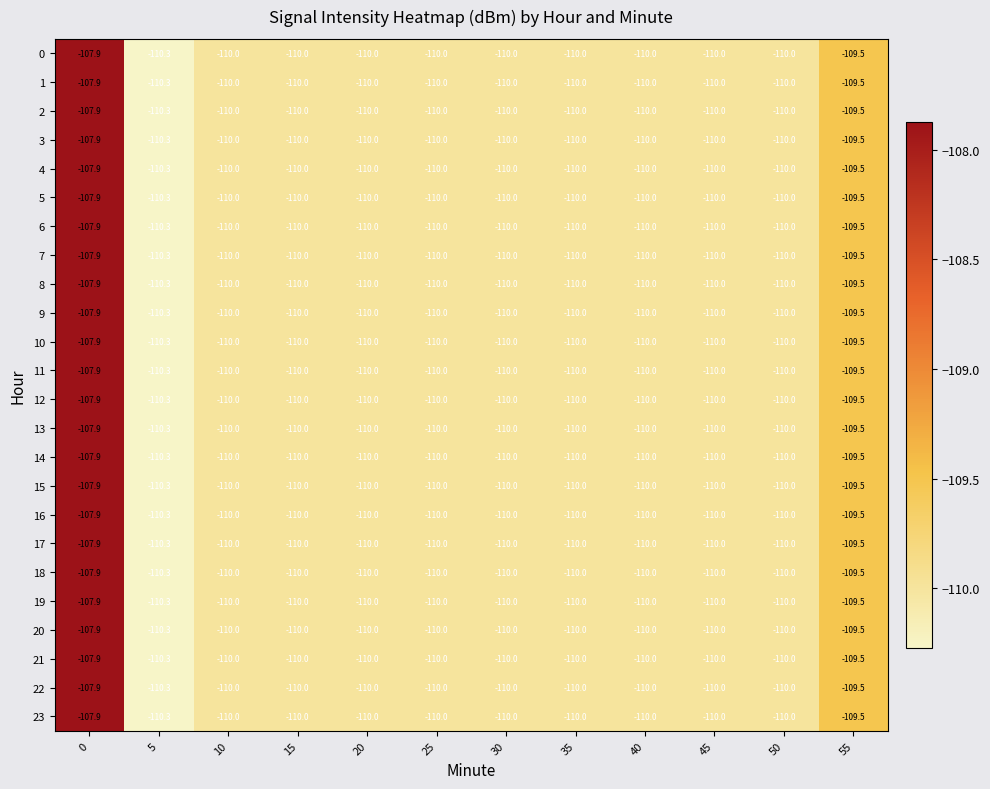

What is the sum of all 17 values?

-1317.7